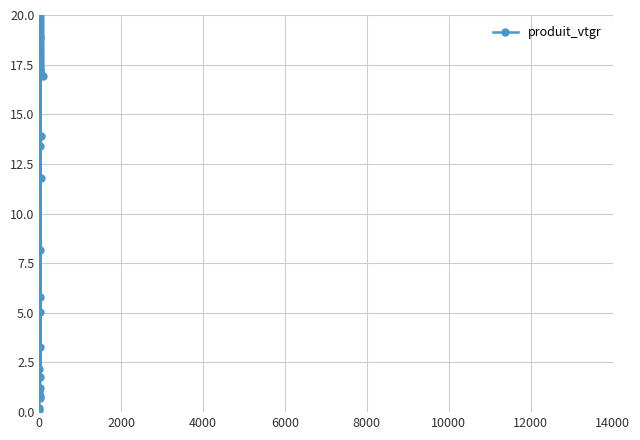

What is the value of the 1st point from the left?

0.1